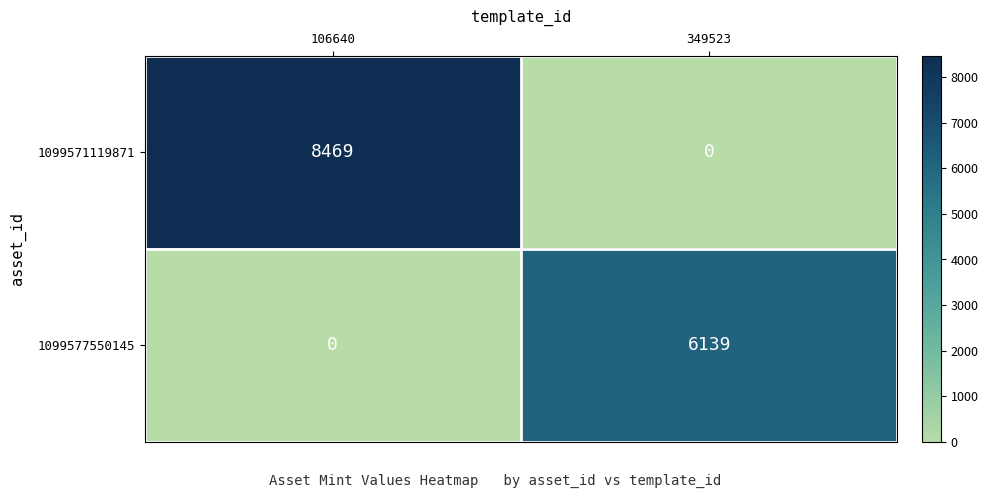

Rank the series at 349523 from highest to lowest value.

1099577550145, 1099571119871